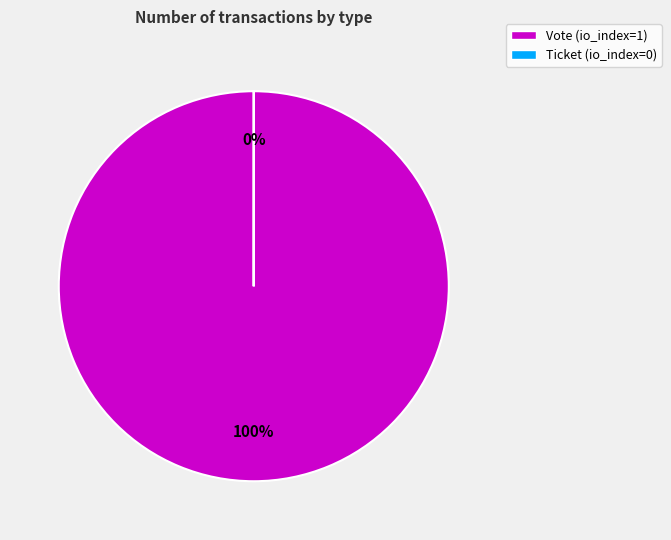

Which slice represents more than half of the pie?

Vote